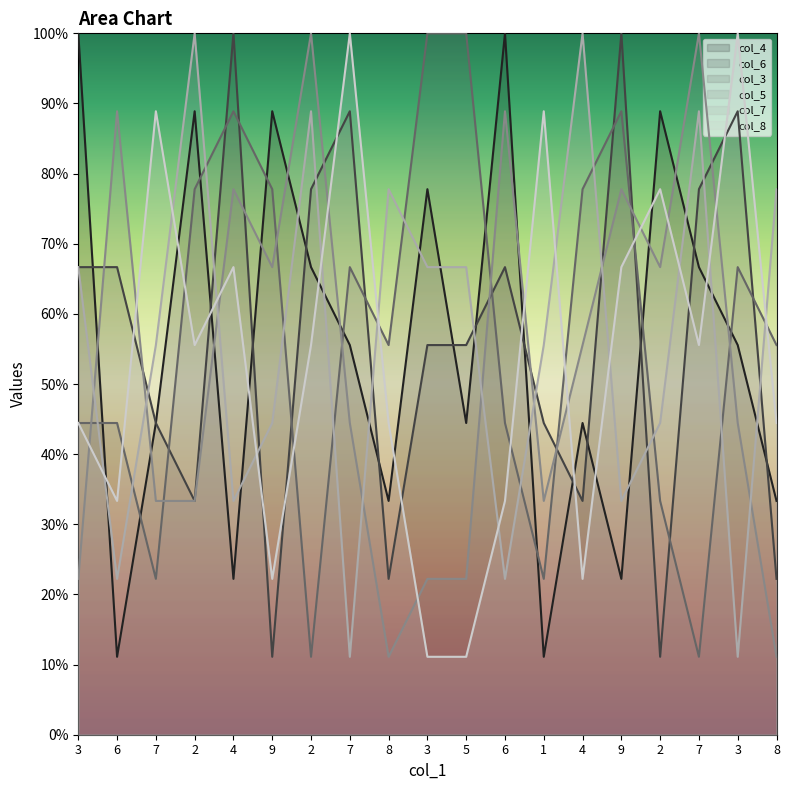

Reading left to right, extract all data points from this chart.

col_4: 3=10.0	6=1.1	7=4.4	2=8.9	4=2.2	9=8.9	2=6.7	7=5.6	8=3.3	3=7.8	5=4.4	6=10.0	1=1.1	4=4.4	9=2.2	2=8.9	7=6.7	3=5.6	8=3.3
col_6: 3=6.7	6=6.7	7=4.4	2=3.3	4=10.0	9=1.1	2=7.8	7=8.9	8=2.2	3=5.6	5=5.6	6=6.7	1=4.4	4=3.3	9=10.0	2=1.1	7=7.8	3=8.9	8=2.2
col_3: 3=4.4	6=4.4	7=2.2	2=7.8	4=8.9	9=7.8	2=1.1	7=6.7	8=5.6	3=10.0	5=10.0	6=4.4	1=2.2	4=7.8	9=8.9	2=3.3	7=1.1	3=6.7	8=5.6
col_5: 3=2.2	6=8.9	7=3.3	2=3.3	4=7.8	9=6.7	2=10.0	7=4.4	8=1.1	3=2.2	5=2.2	6=8.9	1=3.3	4=5.6	9=7.8	2=6.7	7=10.0	3=4.4	8=1.1
col_7: 3=6.7	6=2.2	7=5.6	2=10.0	4=3.3	9=4.4	2=8.9	7=1.1	8=7.8	3=6.7	5=6.7	6=2.2	1=5.6	4=10.0	9=3.3	2=4.4	7=8.9	3=1.1	8=7.8
col_8: 3=4.4	6=3.3	7=8.9	2=5.6	4=6.7	9=2.2	2=5.6	7=10.0	8=4.4	3=1.1	5=1.1	6=3.3	1=8.9	4=2.2	9=6.7	2=7.8	7=5.6	3=10.0	8=4.4